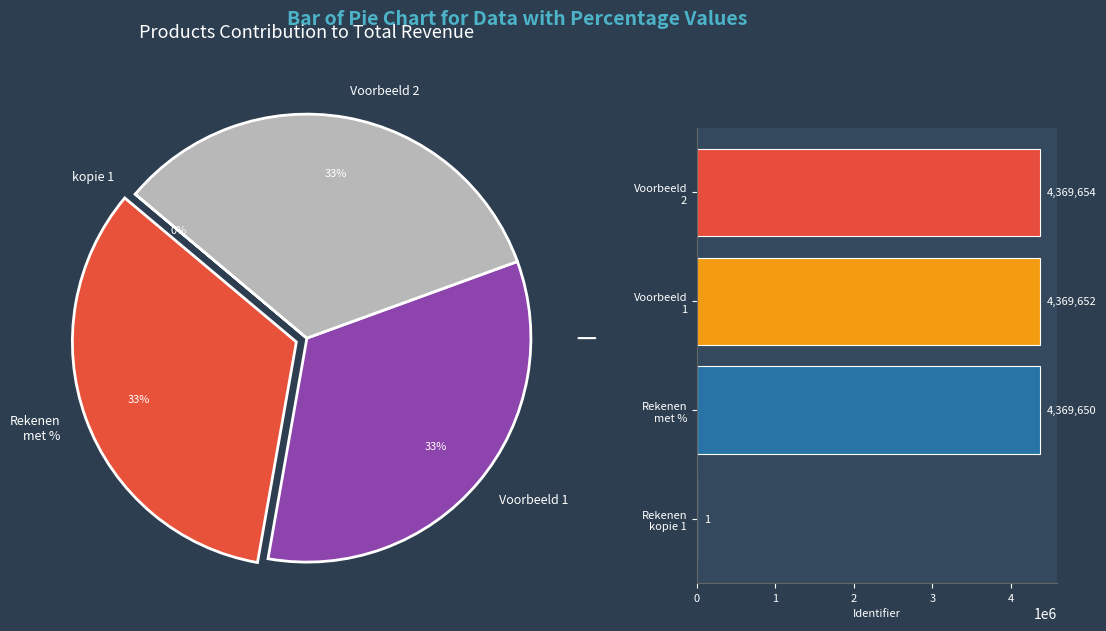

Do Rekenen kopie 1 and Rekenen met % together represent more than half of the pie?

No